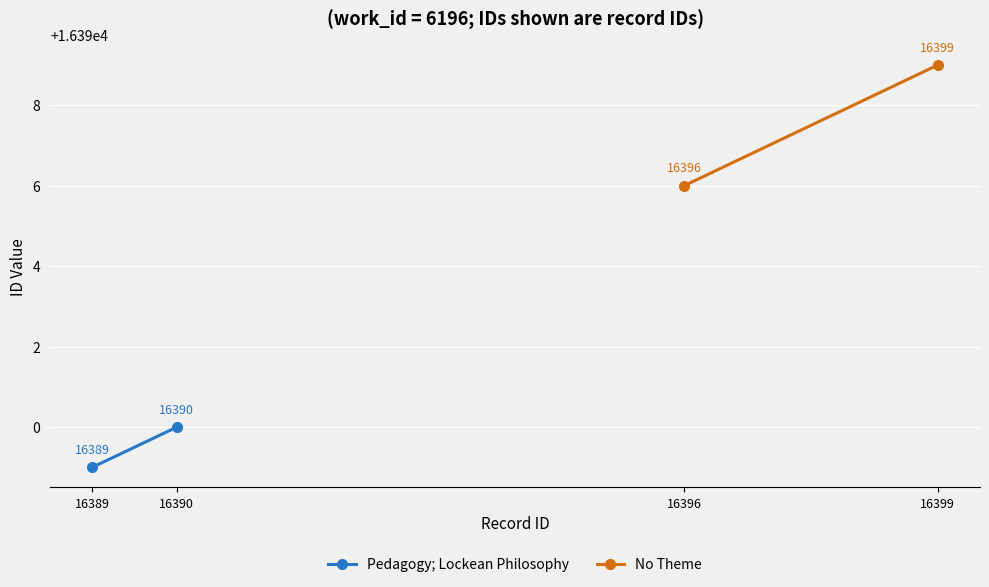

What is the value of the No Theme point at the 2nd from the left?

16399